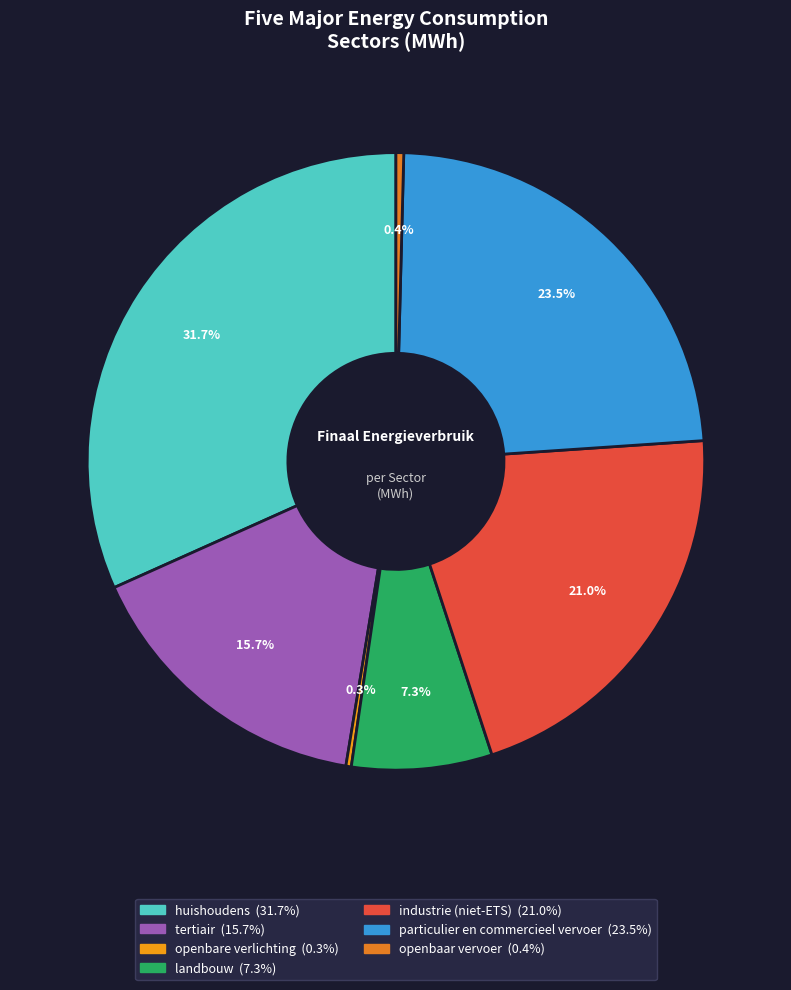

Is there any slice that represents more than half of the pie?

No